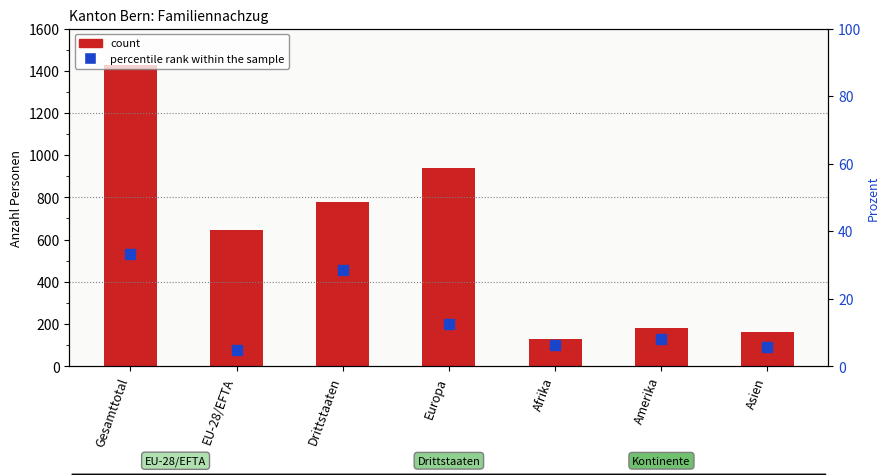

The value of percentile rank within the sample at Asien is 8.0. True or false?

False